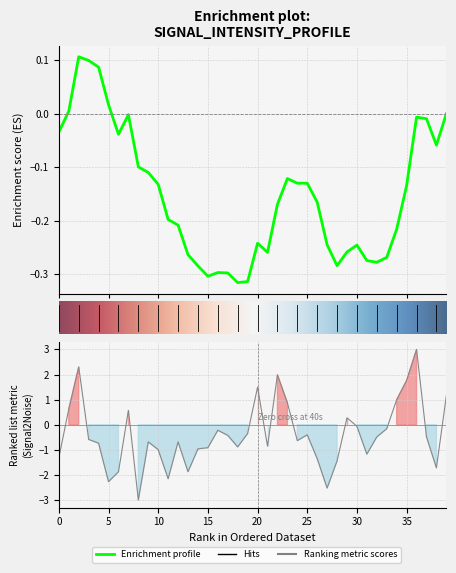

What is the maximum value shown in the chart?

3.0